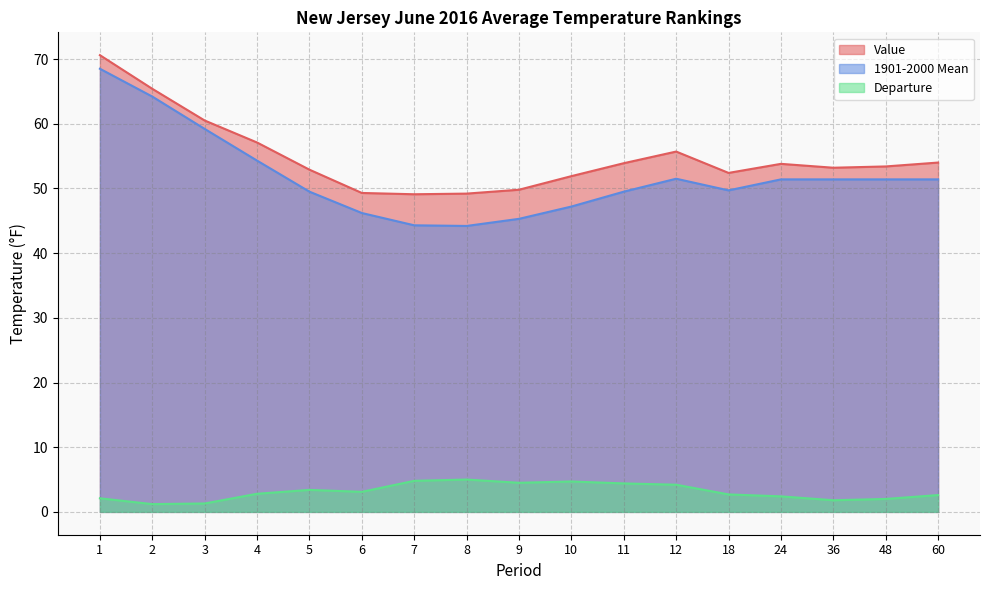

At how many categories does at least one series exceed 41?

17